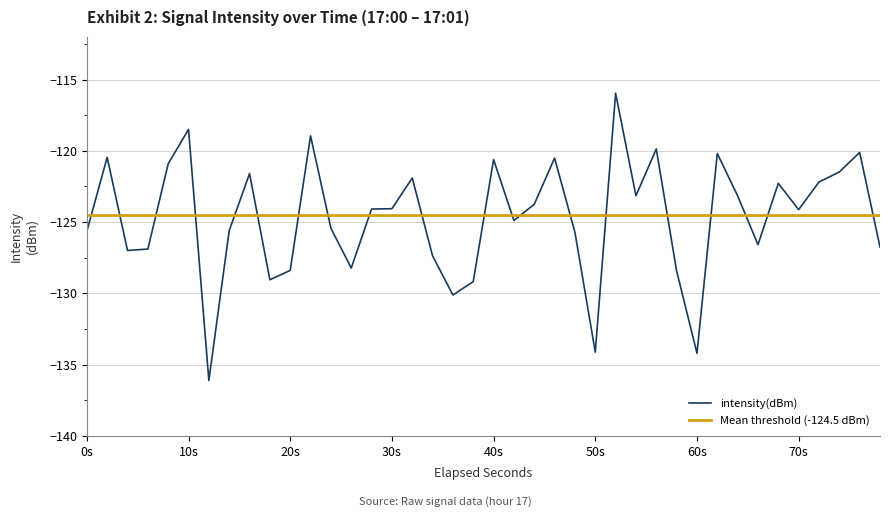

What is the minimum value for intensity(dBm)?

-136.1